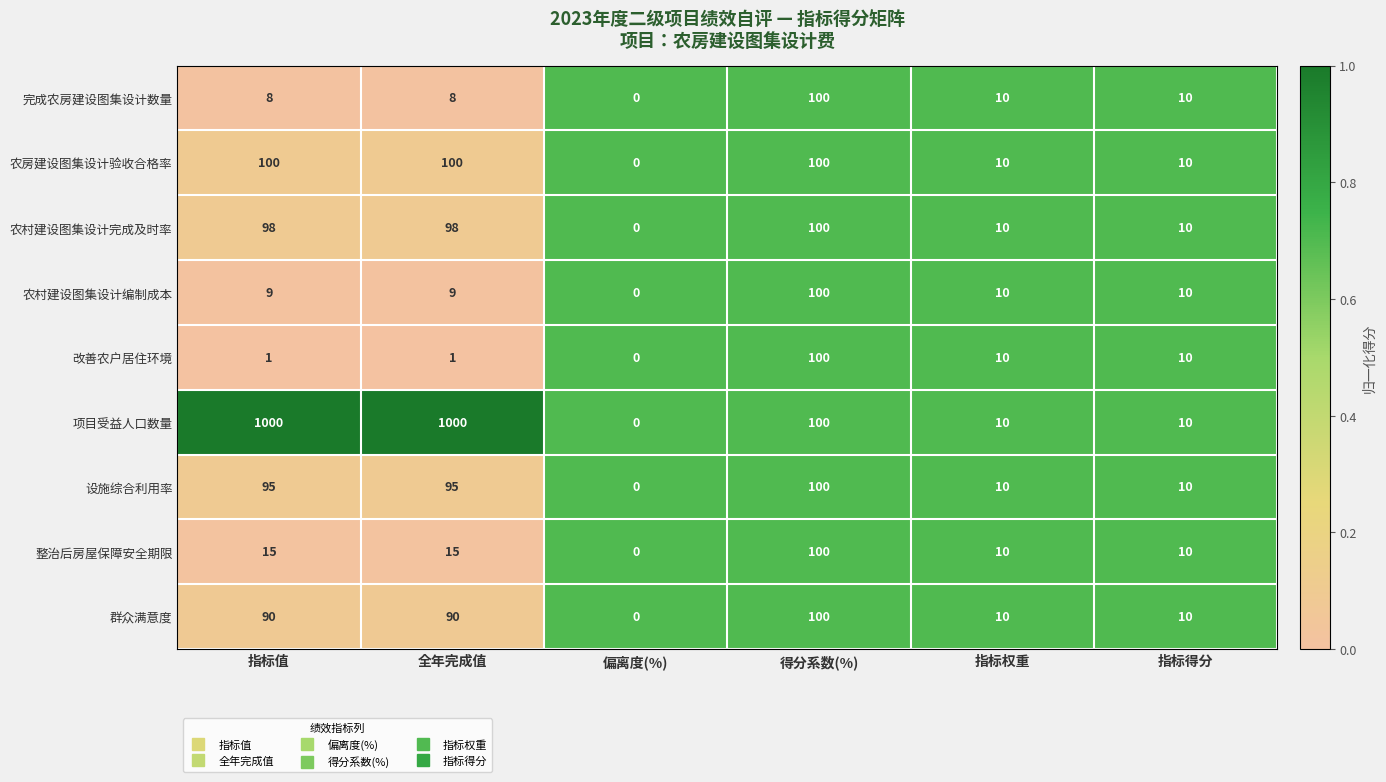

How many 农房建设图集设计验收合格率 values are between 10 and 100?

5